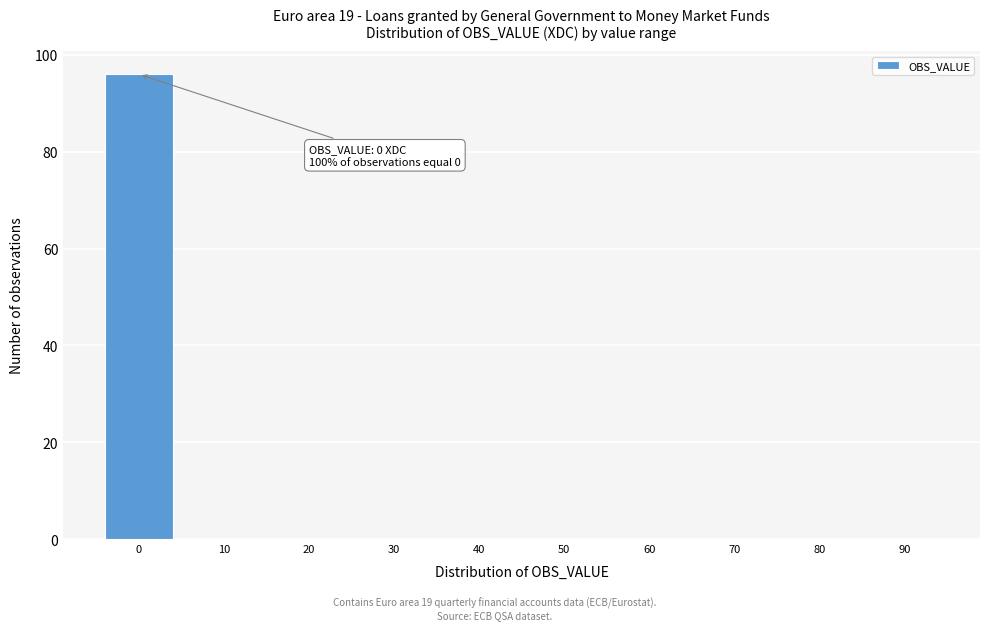

Reading left to right, transcribe all the data shown in this chart.

0=96	10=0	20=0	30=0	40=0	50=0	60=0	70=0	80=0	90=0